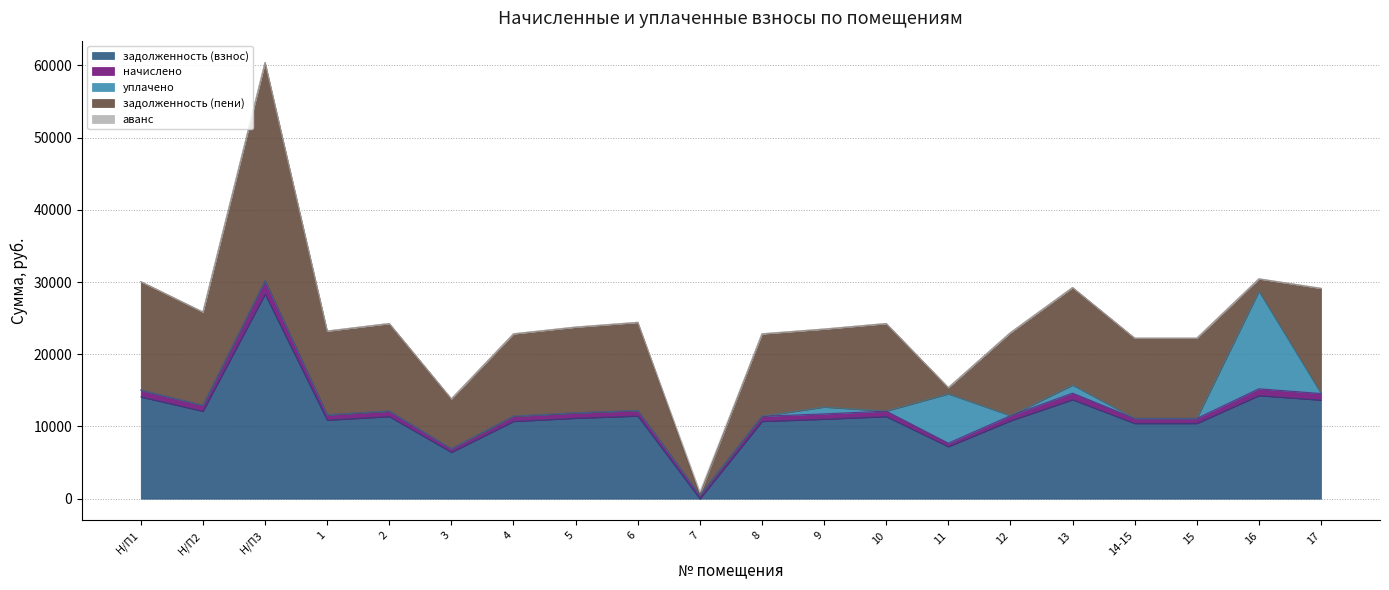

What is the label of the 8th point from the left?

5